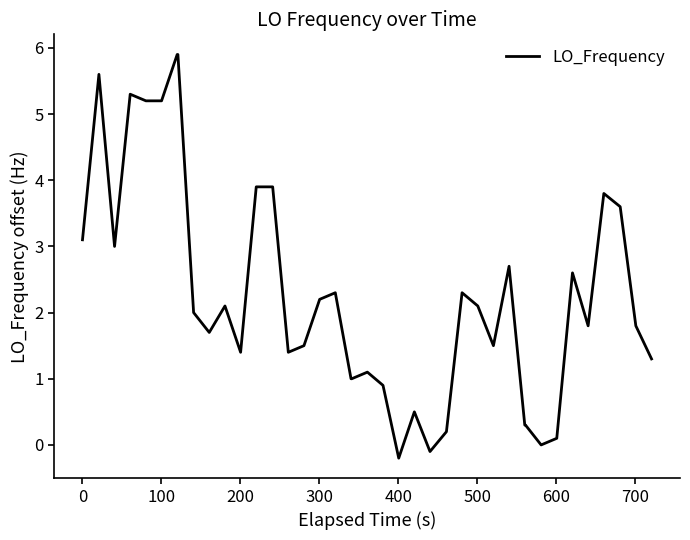

What is the maximum value shown in the chart?

5.9